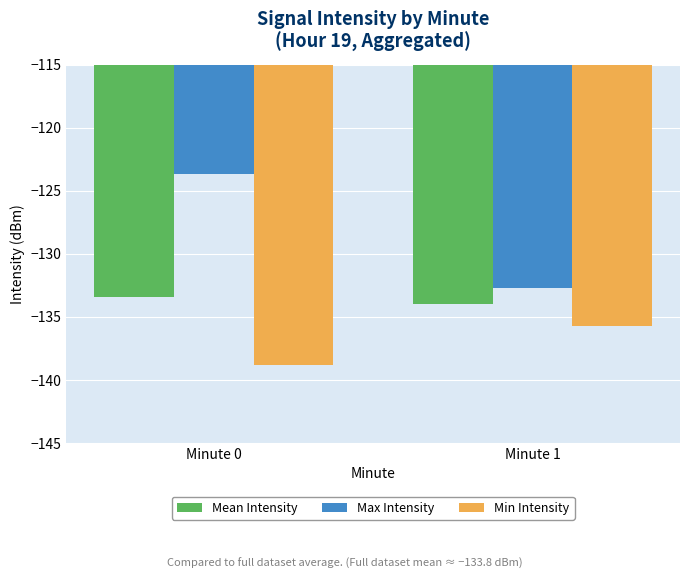

Reading left to right, list all the values displayed in this chart.

Mean Intensity: Minute 0=-133.4	Minute 1=-134.0
Max Intensity: Minute 0=-123.7	Minute 1=-132.7
Min Intensity: Minute 0=-138.8	Minute 1=-135.7